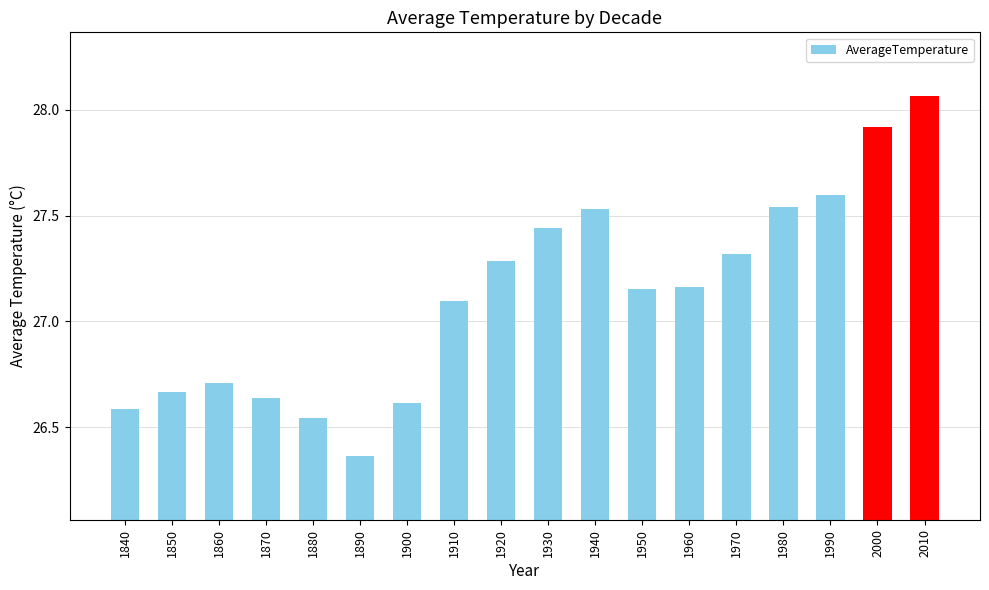

Which category has the lowest value across all series?

1890